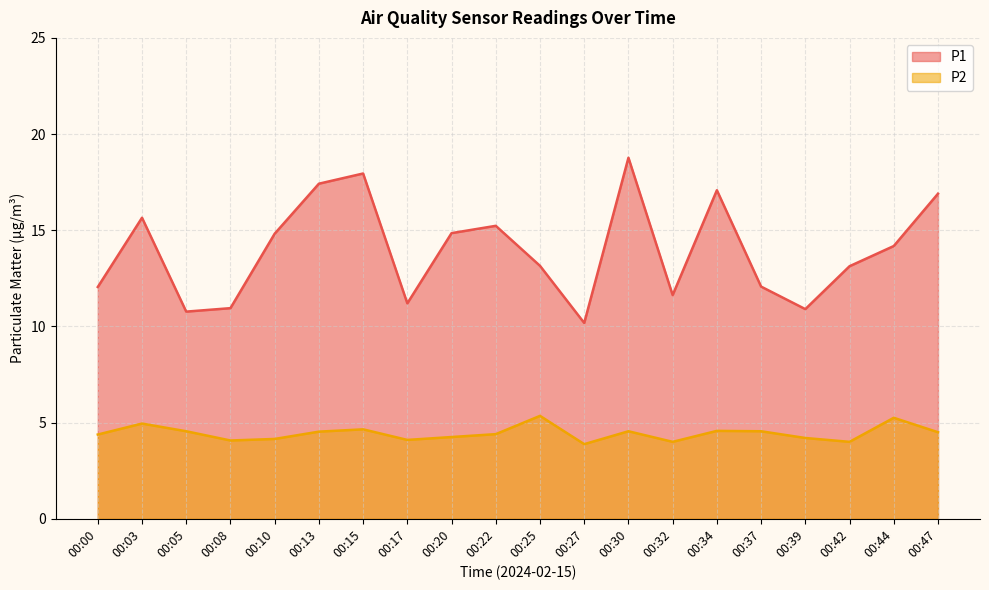

At how many categories does at least one series exceed 5?

20